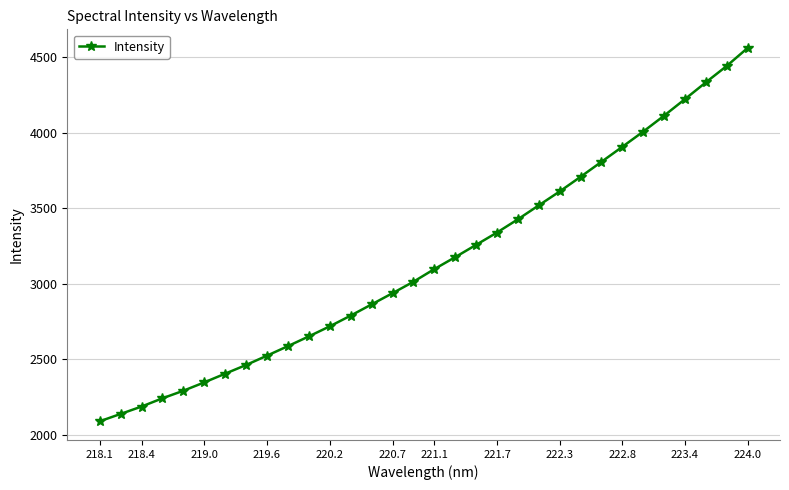

Does the chart have visible grid lines?

Yes